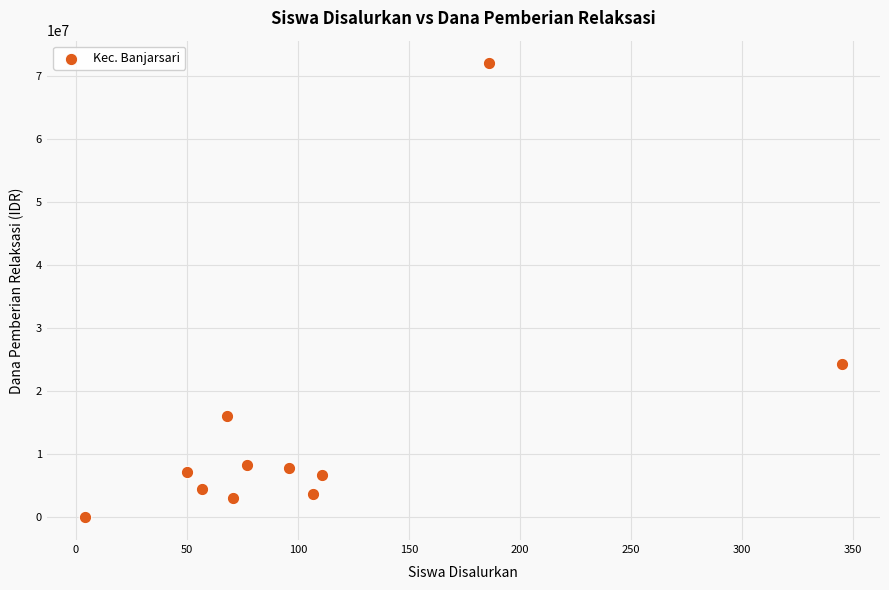

What is the range of Y values (max minus min)?

72000000